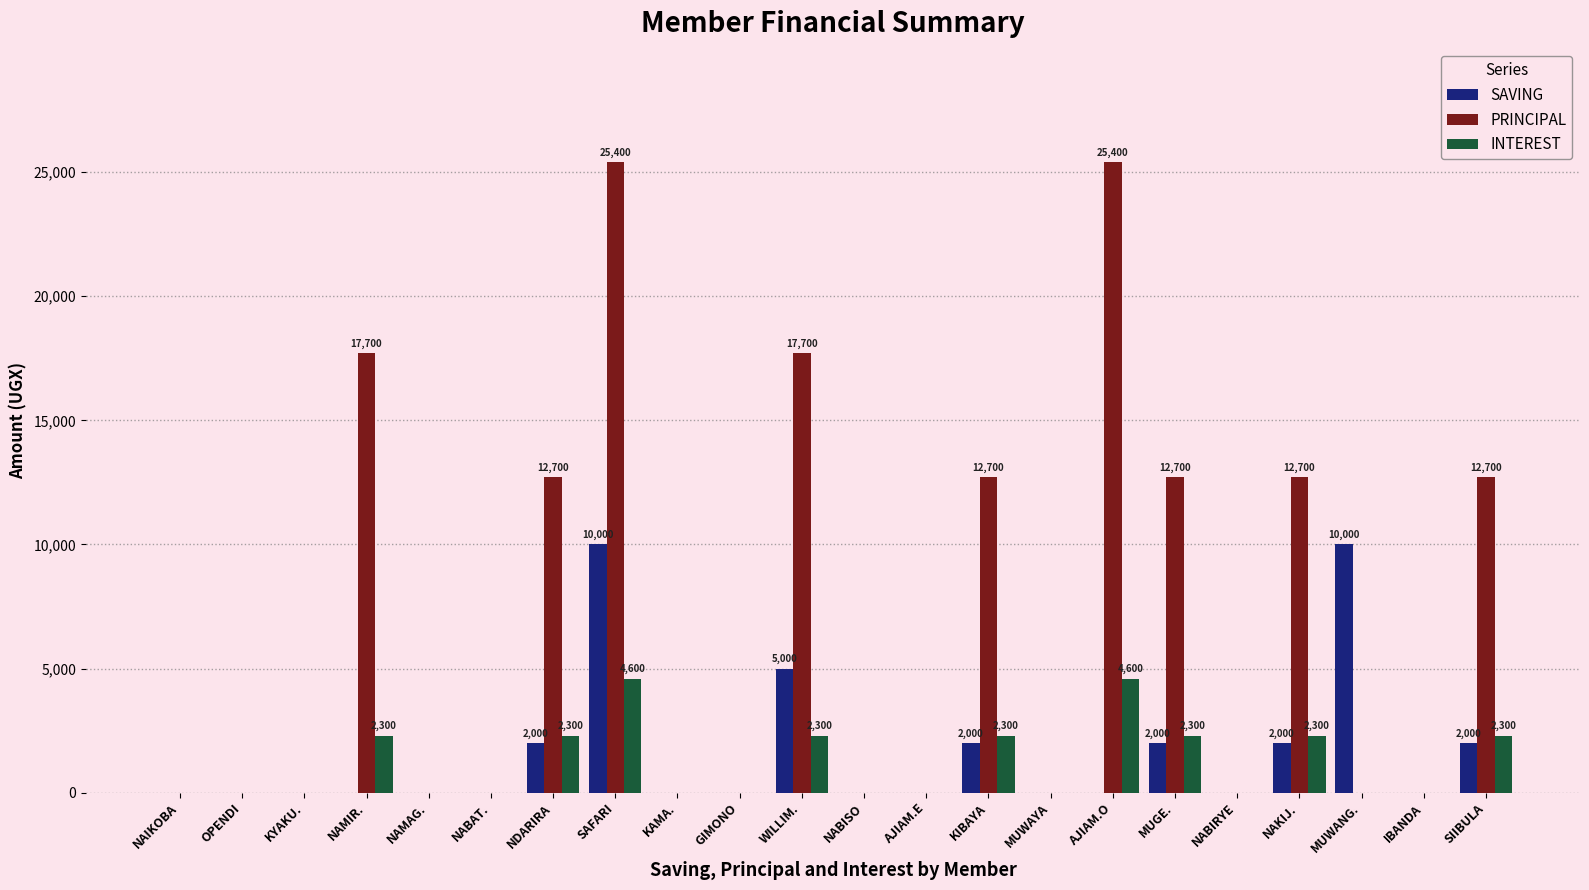

Is the value of SAVING at NAKIJ. greater than the value of PRINCIPAL at KYAKU.?

Yes